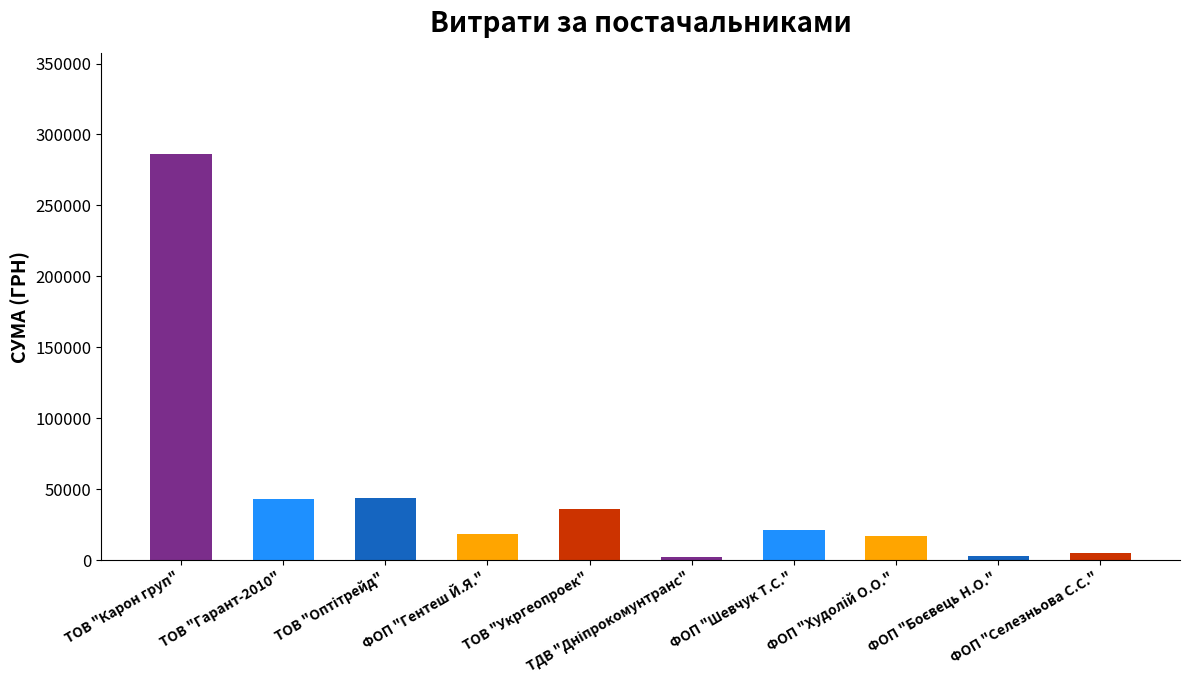

What is the difference between the maximum and minimum values?

283891.3